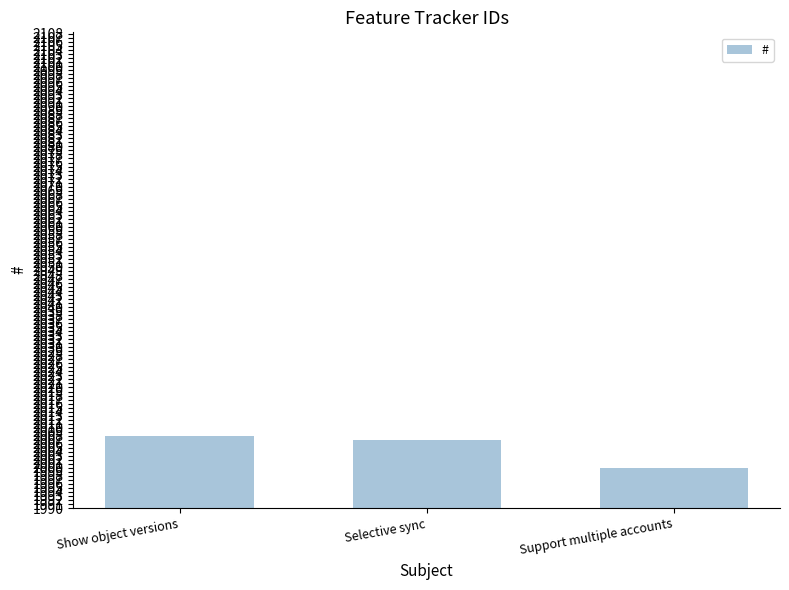

What is the difference between the values at Selective sync and Support multiple accounts?

7